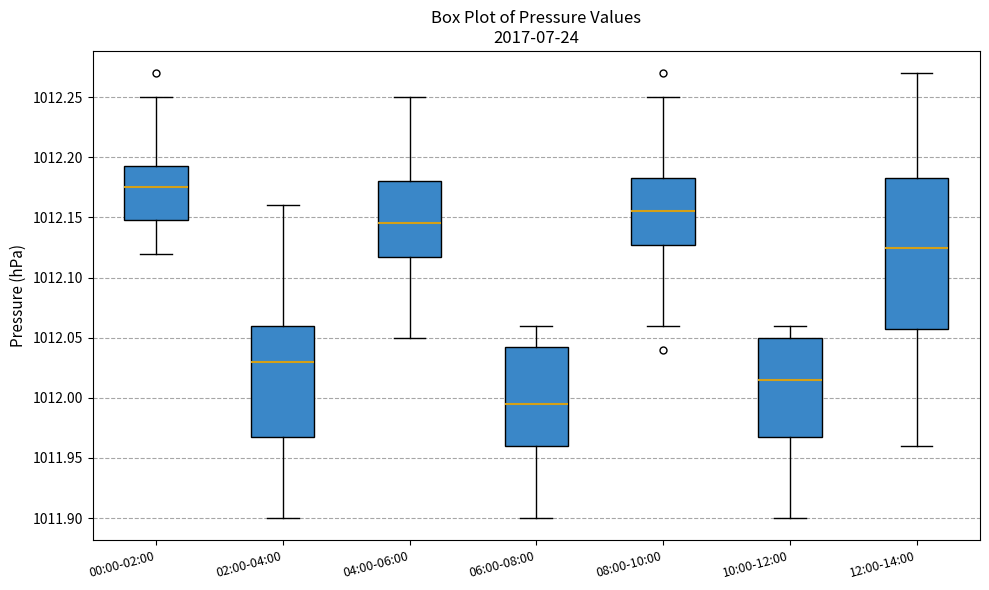

Which box has the lowest median line?

06:00-08:00